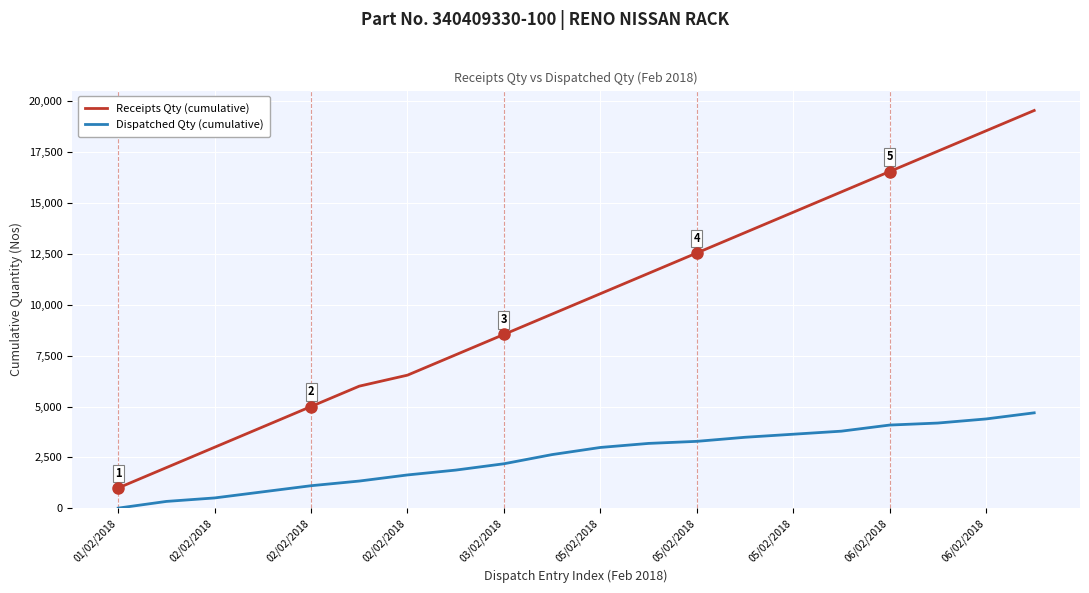

List the series in order of their overall mean, lowest first.

Dispatched Qty (cumulative), Receipts Qty (cumulative)